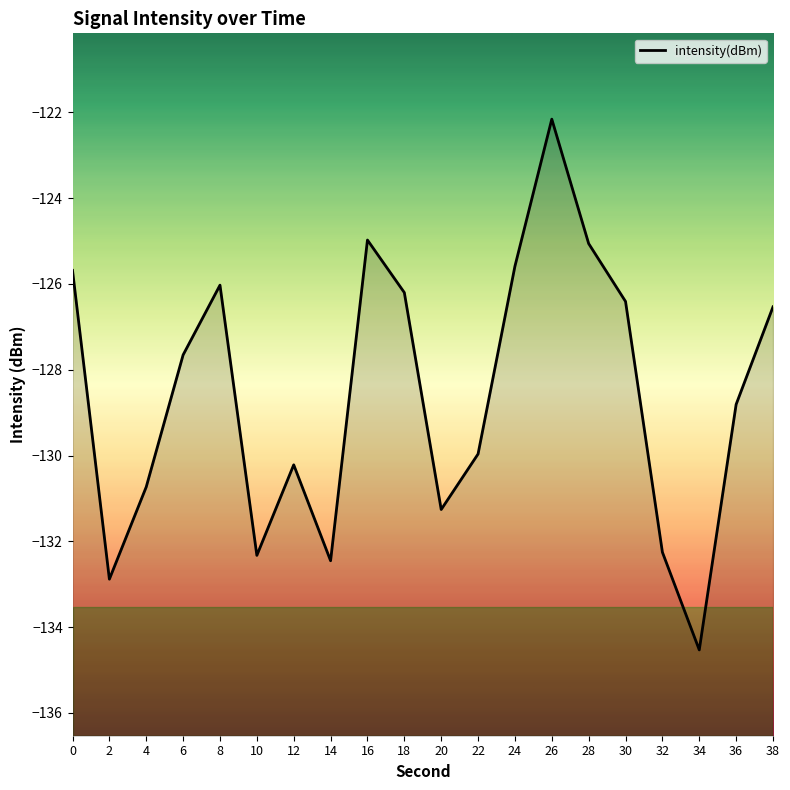

Rank the categories by value from lowest to highest.

34, 2, 14, 10, 32, 20, 4, 12, 22, 36, 6, 38, 30, 18, 8, 0, 24, 28, 16, 26